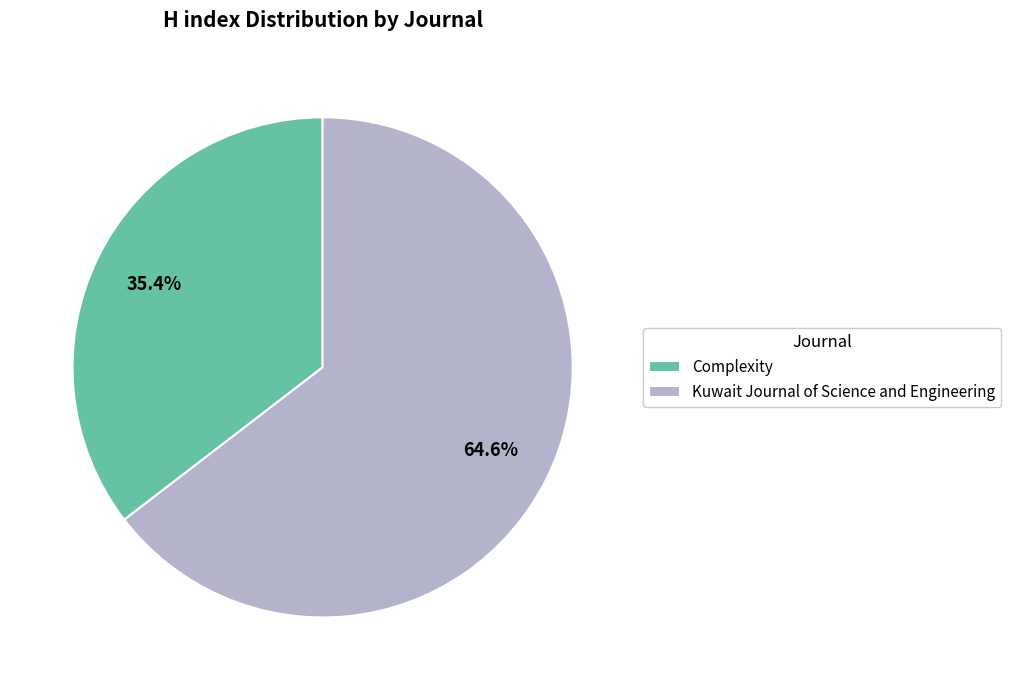

Count the number of slices in the pie.

2